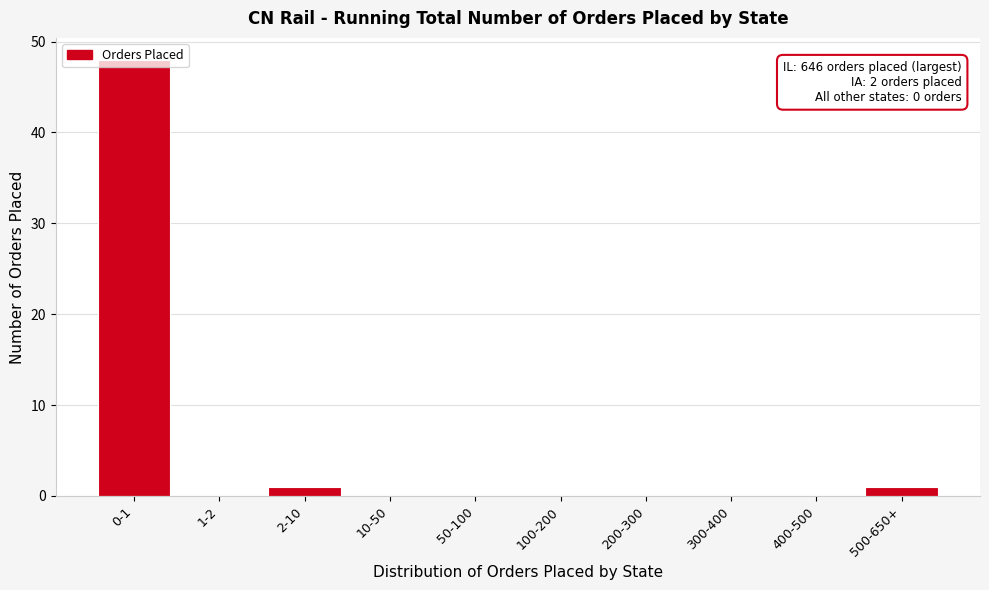

What is the sum of all values?

50